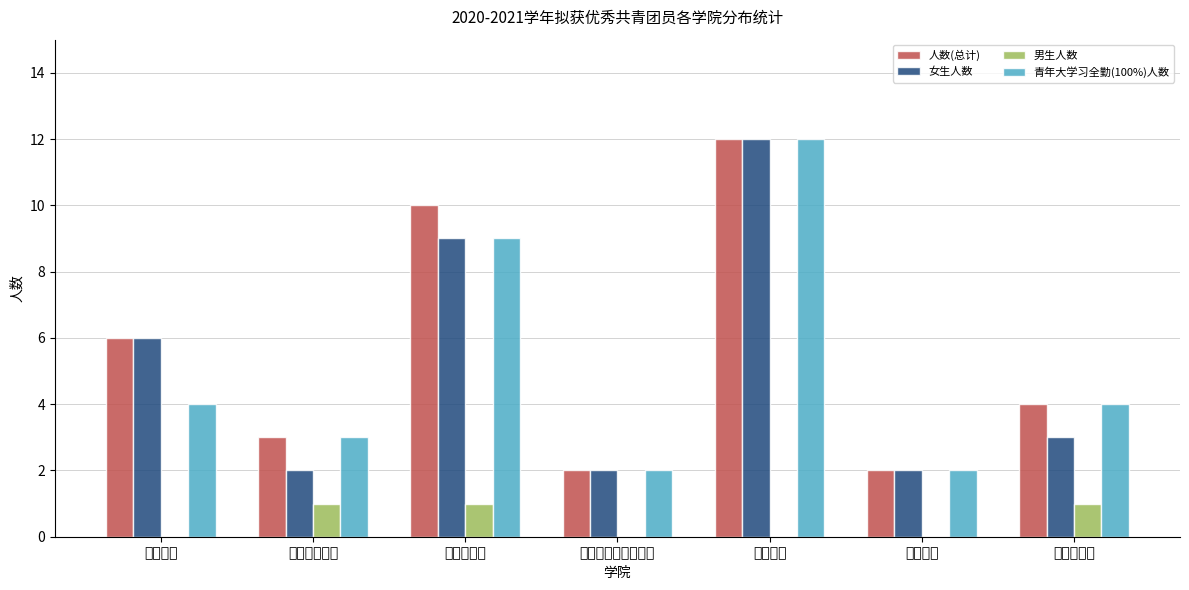

Is it true that 女生人数 equals 3 at 健康科技学院?

False